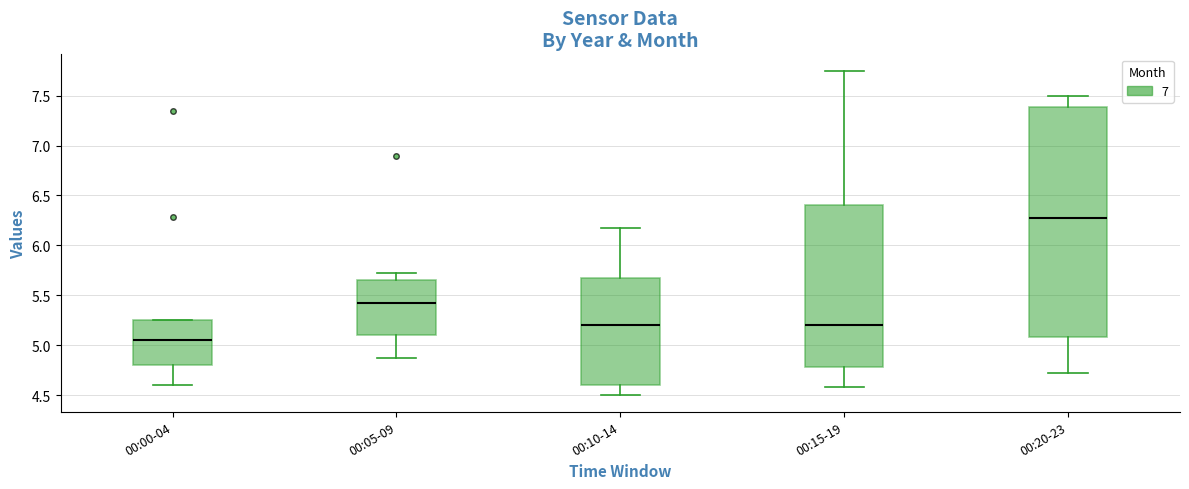

Which box is the tallest, from its lower edge to its upper edge?

00:20-23